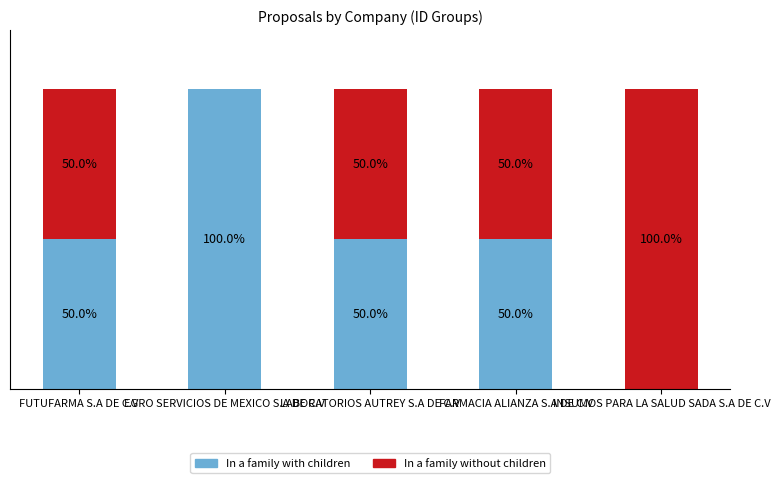

At which label does In a family with children reach its peak?

EGRO SERVICIOS DE MEXICO S.A DE C.V